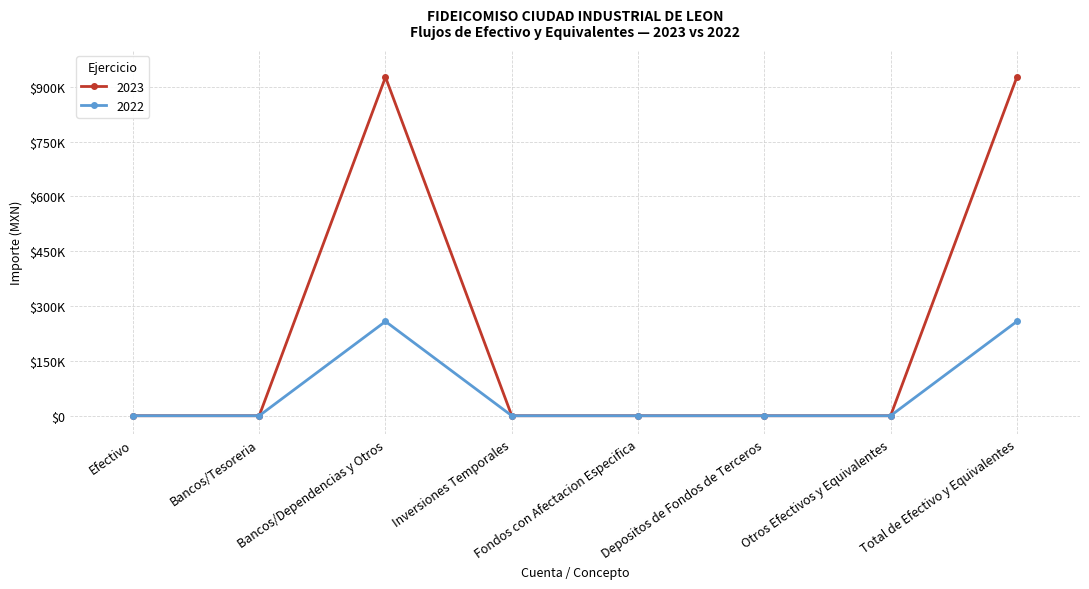

At how many categories does at least one series exceed 723879?

2